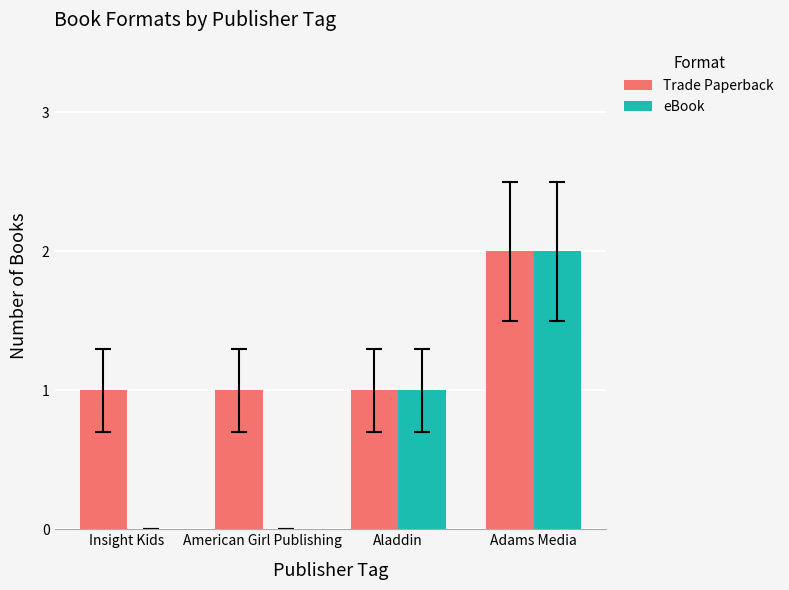

What is the approximate value of Trade Paperback at Insight Kids?

1